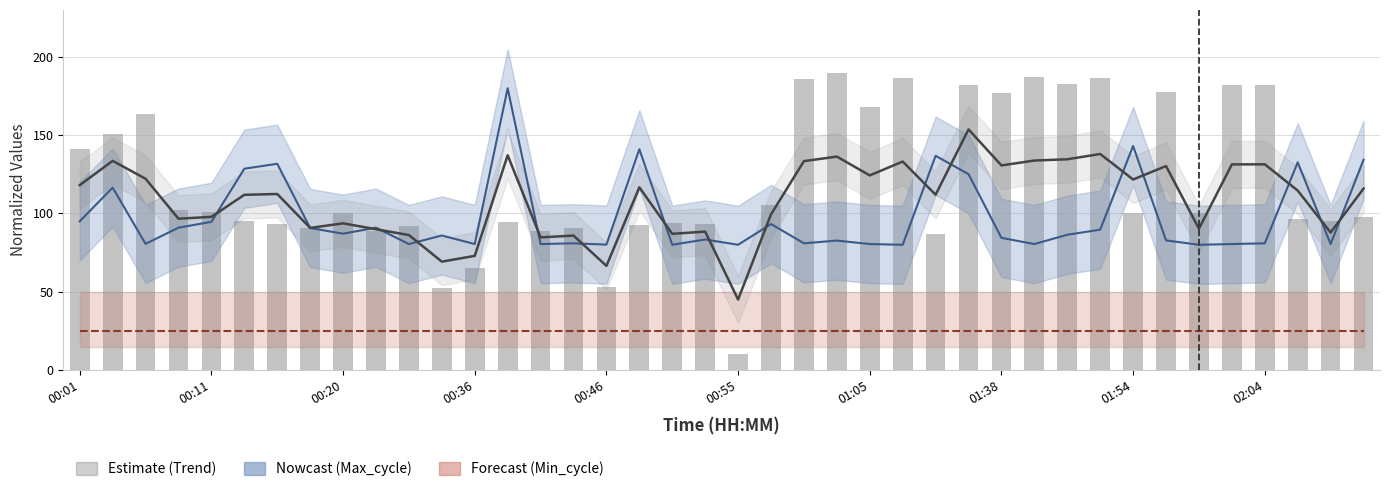

Where does the Samples series first go above 100?

00:01